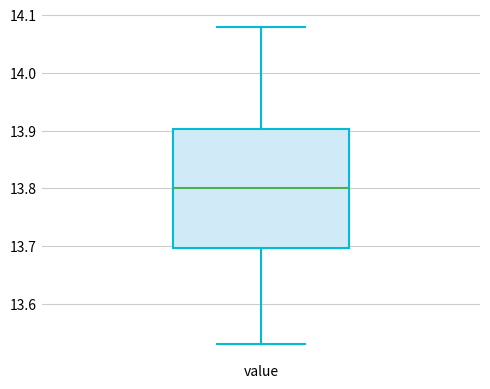

Read this box plot against the y-axis: the position of the median line, the range covered by the box, and the ends of both whiskers. The values are not printed on the chart, so give them approximately, as read against the axis.

median 13.80, box 13.70 to 13.90, whiskers 13.53 to 14.08